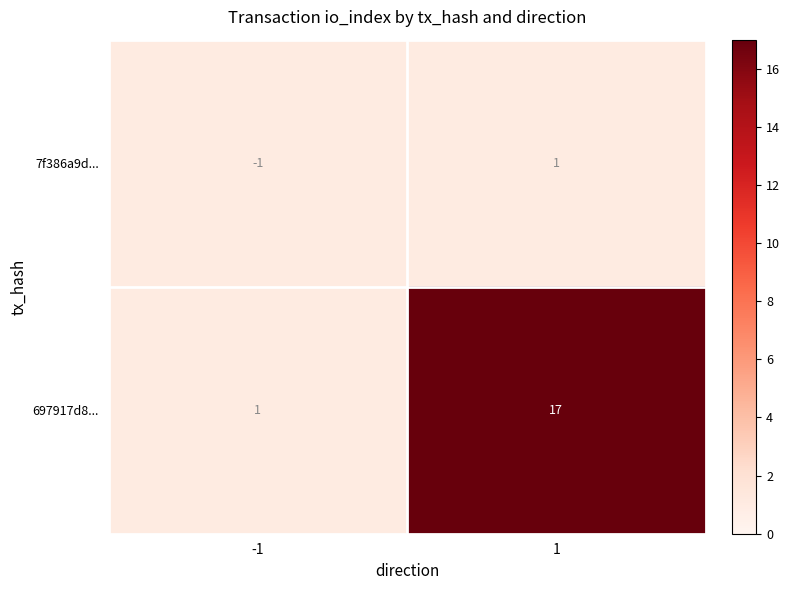

What is the approximate value of 697917d8... at 1, to the nearest 10?

20